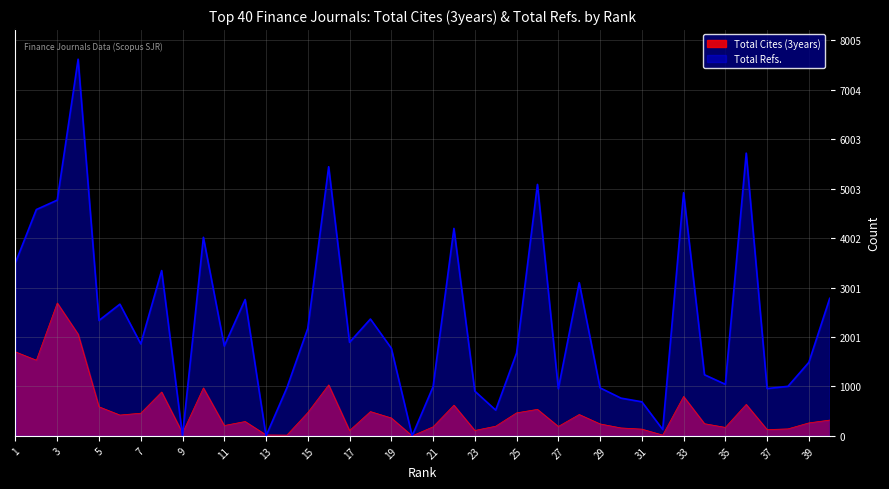

True or false: Total Refs. and Total Cites (3years) cross at least once.

True